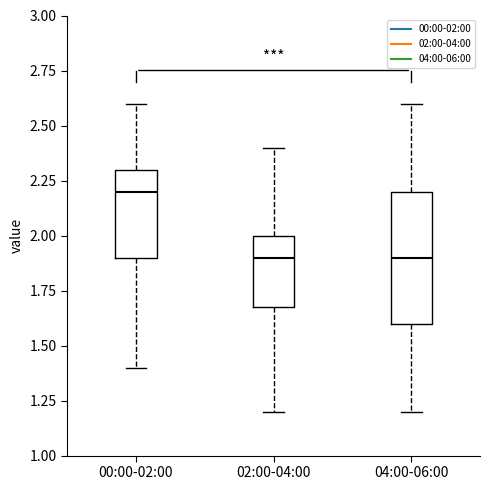

Reading left to right, transcribe this box plot: for each box, give where its median line is, the range the box spans, and where its two whiskers end, as read against the y-axis. The values are not printed on the chart, so give them approximately, as read against the axis.

00:00-02:00: median 2.2, box 1.9 to 2.3, whiskers 1.4 to 2.6
02:00-04:00: median 1.9, box 1.7 to 2.0, whiskers 1.2 to 2.4
04:00-06:00: median 1.9, box 1.6 to 2.2, whiskers 1.2 to 2.6